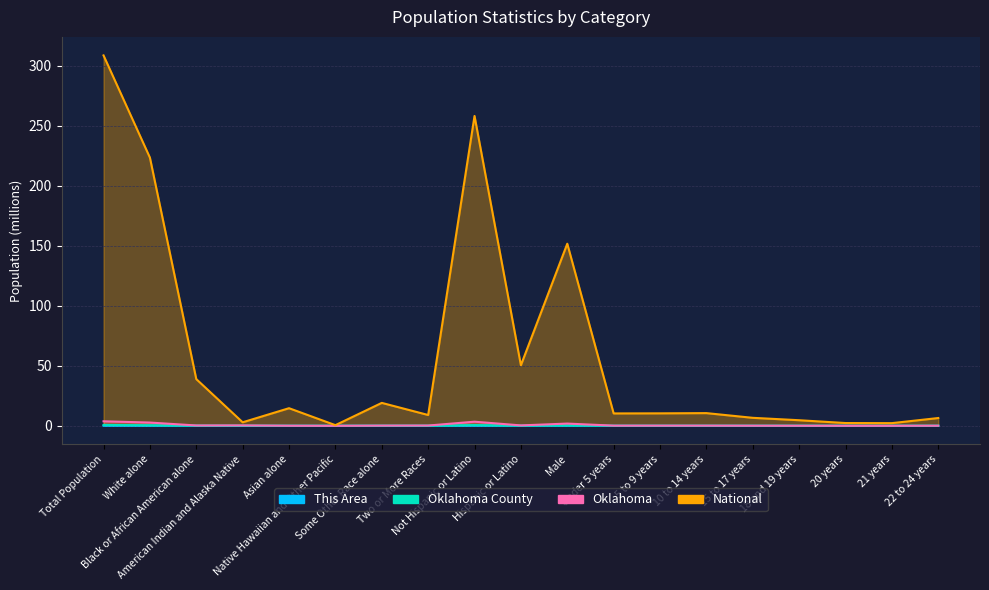

True or false: Oklahoma and National cross at least once.

False